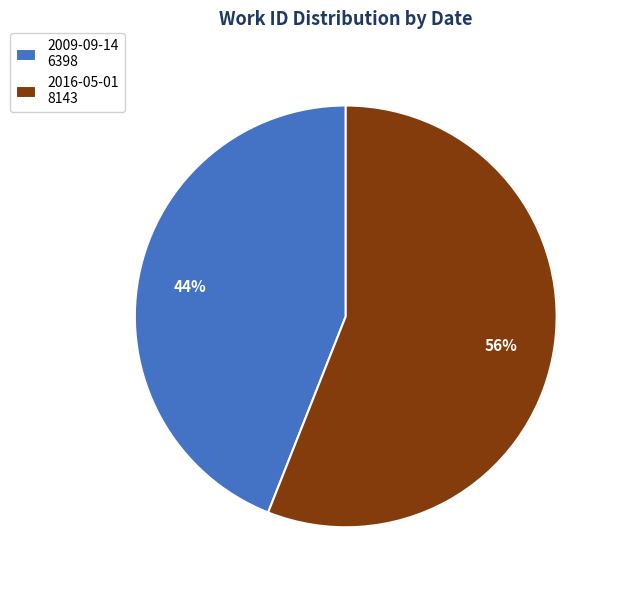

What percentage is the 2016-05-01 slice, to the nearest percent?

56%